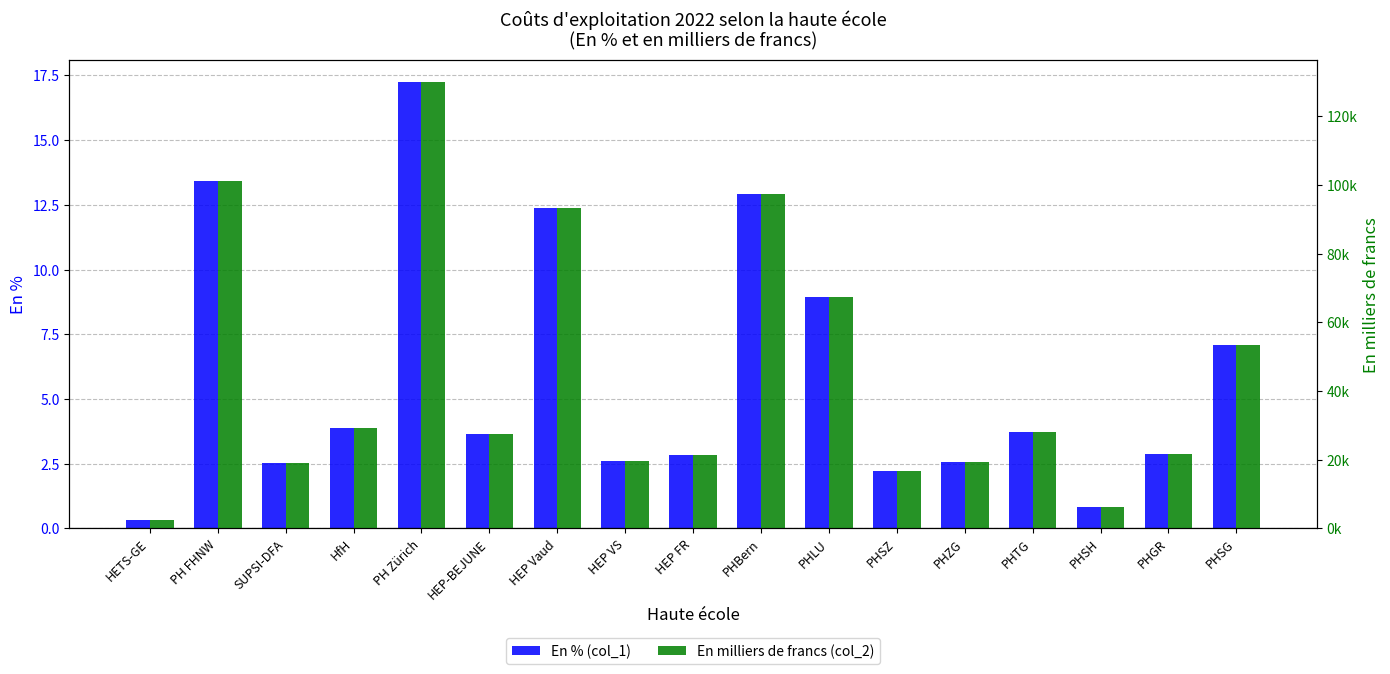

Where is En % (col_1) nearest to the value 8?

PHSG